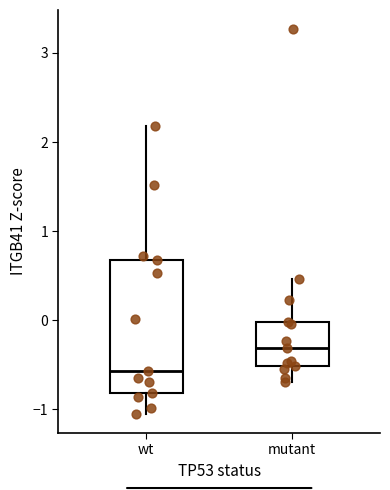

Reading left to right, transcribe this box plot: for each box, give where its median line is, the range the box spans, and where its two whiskers end, as read against the y-axis. The values are not printed on the chart, so give them approximately, as read against the axis.

wt: median -0.6, box -0.8 to 0.7, whiskers -1.1 to 2.2
mutant: median -0.3, box -0.5 to 0.0, whiskers -0.7 to 0.5